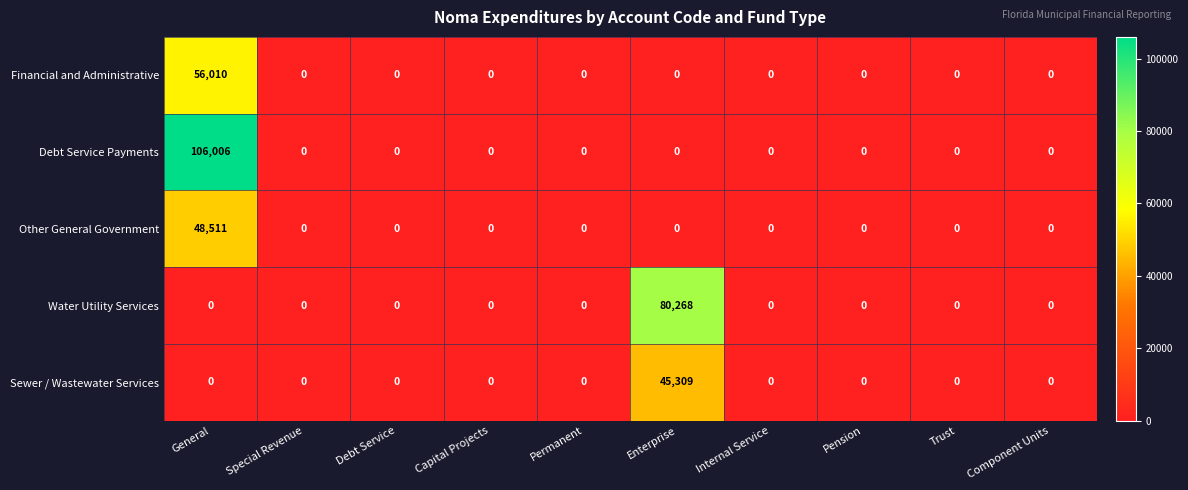

At which label does Other General Government reach its peak?

General